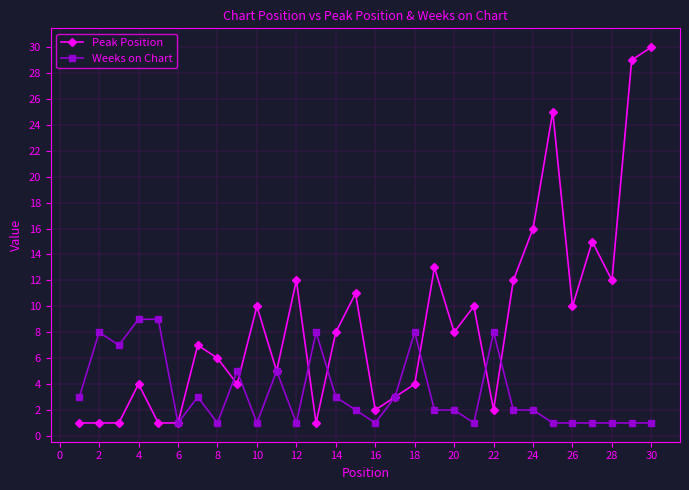

What are all the series names shown in the legend?

Peak Position, Weeks on Chart